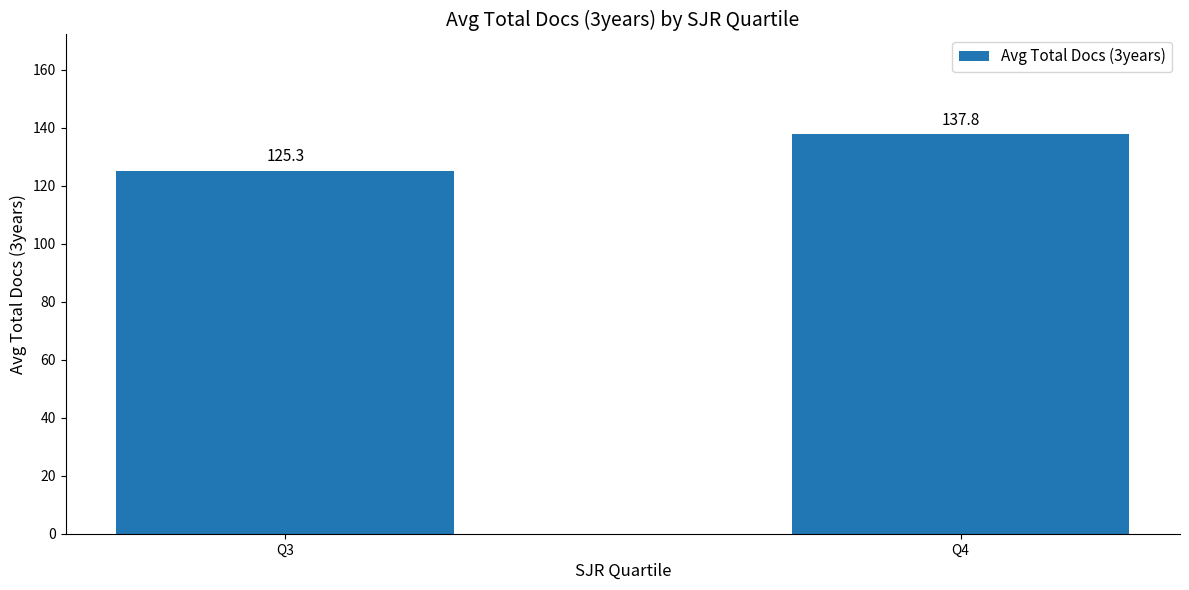

How many data points are less than 137?

1